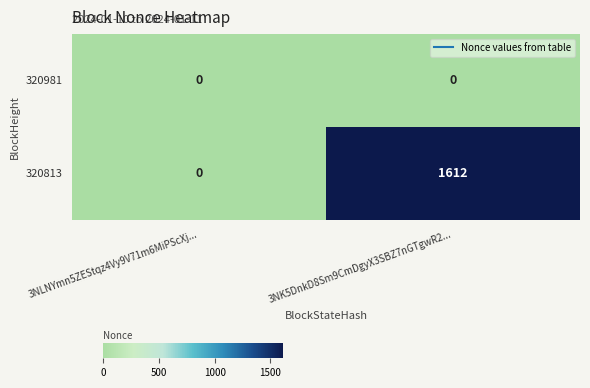

Count the number of data series in this chart.

2